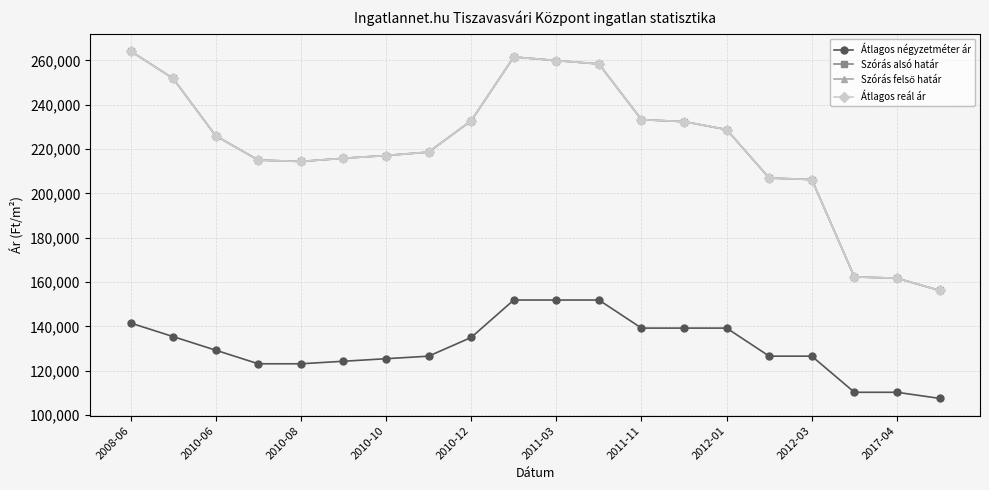

What is the lowest value of the Szórás alsó határ series?

156203